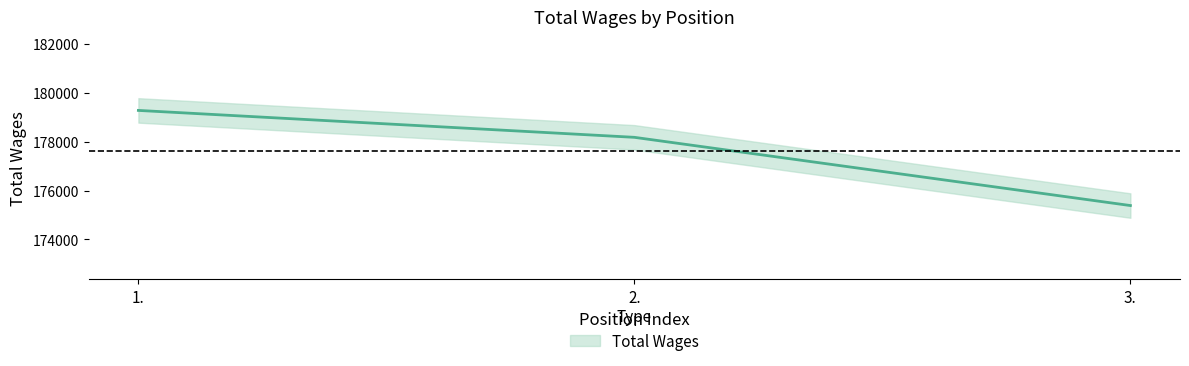

Count the values in the range 175387 to 179275.

3